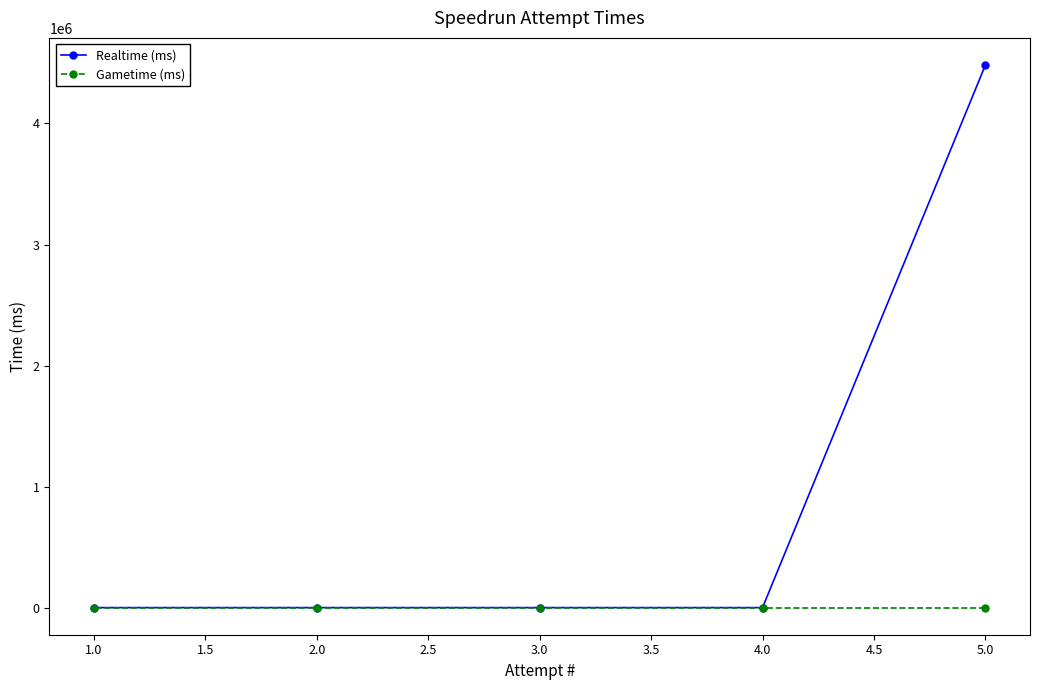

Count the number of data series in this chart.

2